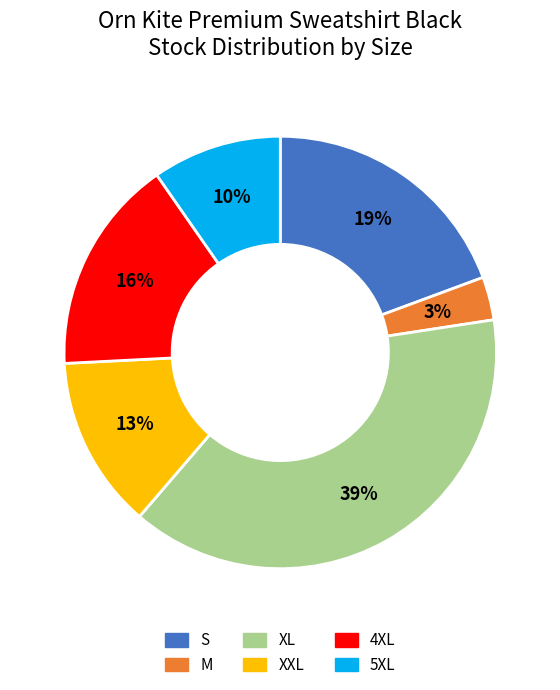

To the nearest percent, what is the average slice percentage?

17%